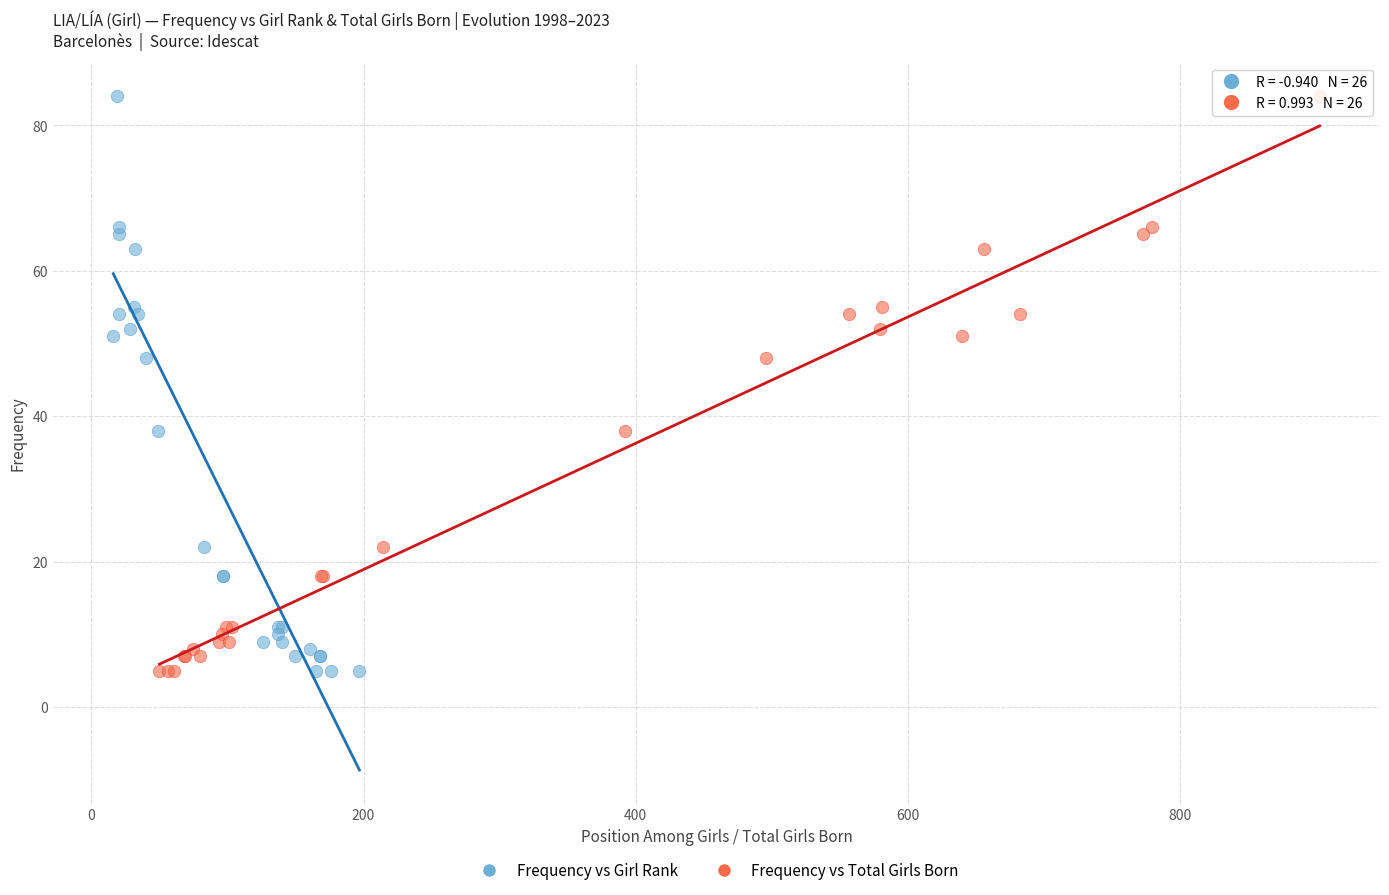

What are all the series names shown in the legend?

Frequency vs Girl Rank, Frequency vs Total Girls Born